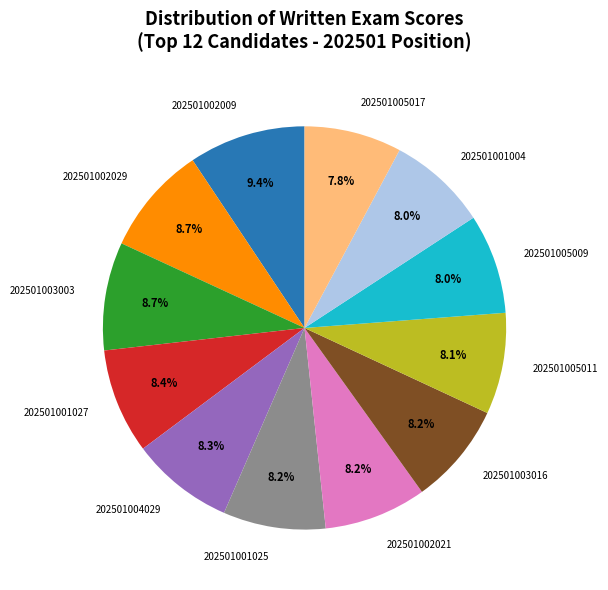

What percentage is the 202501005011 slice, to the nearest percent?

8%